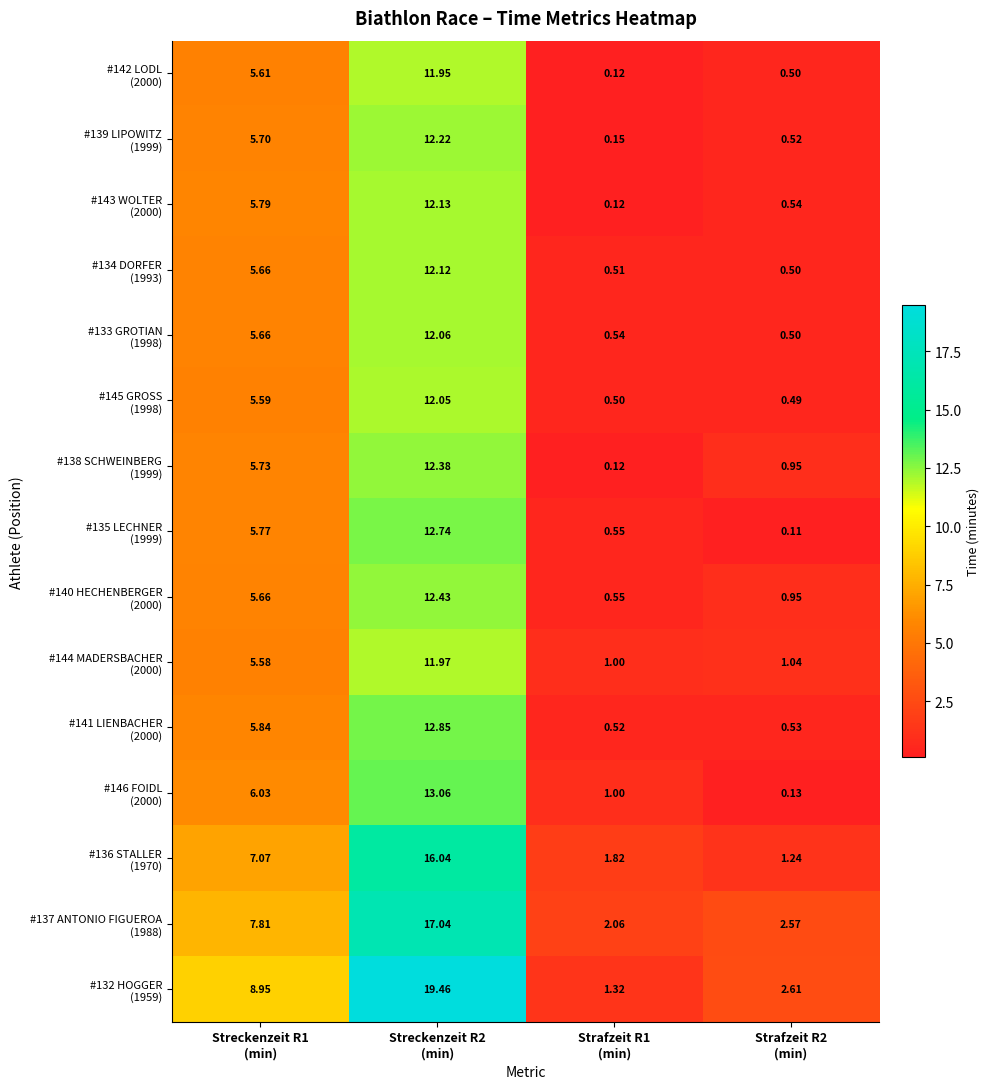

How many series are shown in this chart?

15